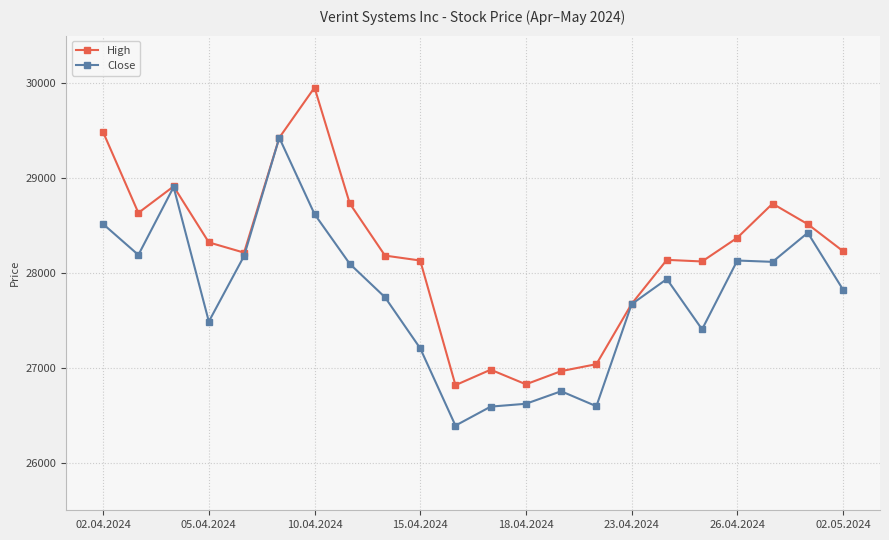

Rank the series by their average value, from highest to lowest.

High, Close